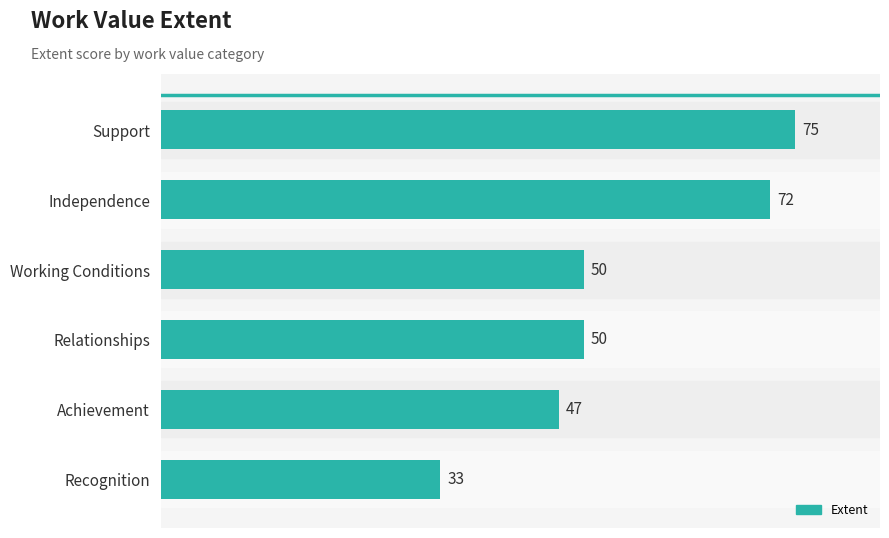

What is the sum of all values?

327